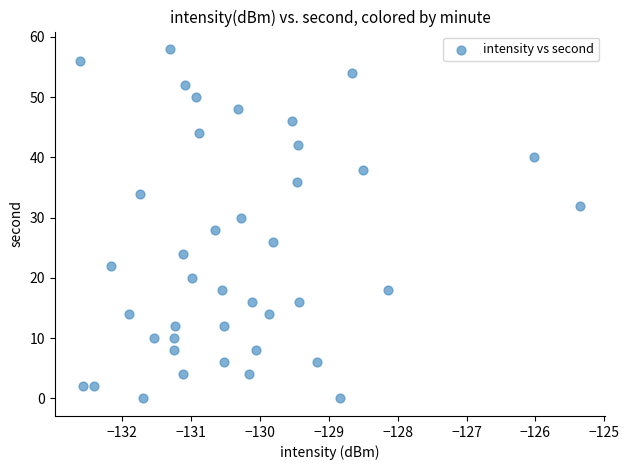

What is the range of Y values (max minus min)?

58